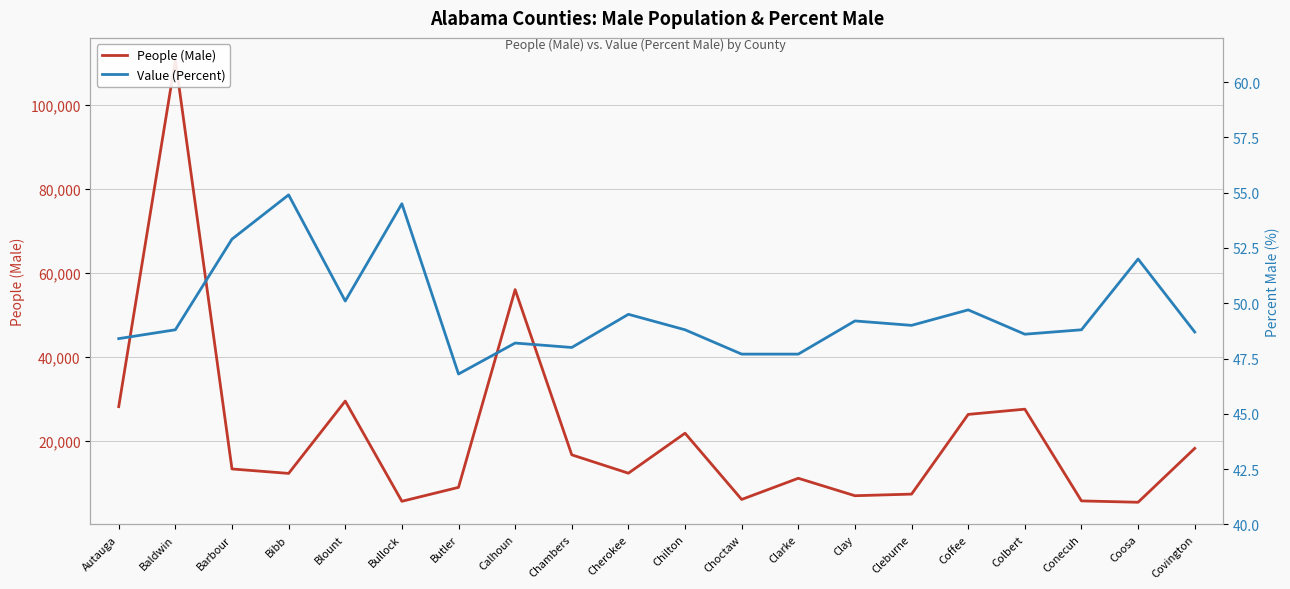

Is the value of Value (Percent) at Baldwin greater than the value of People (Male) at Blount?

No